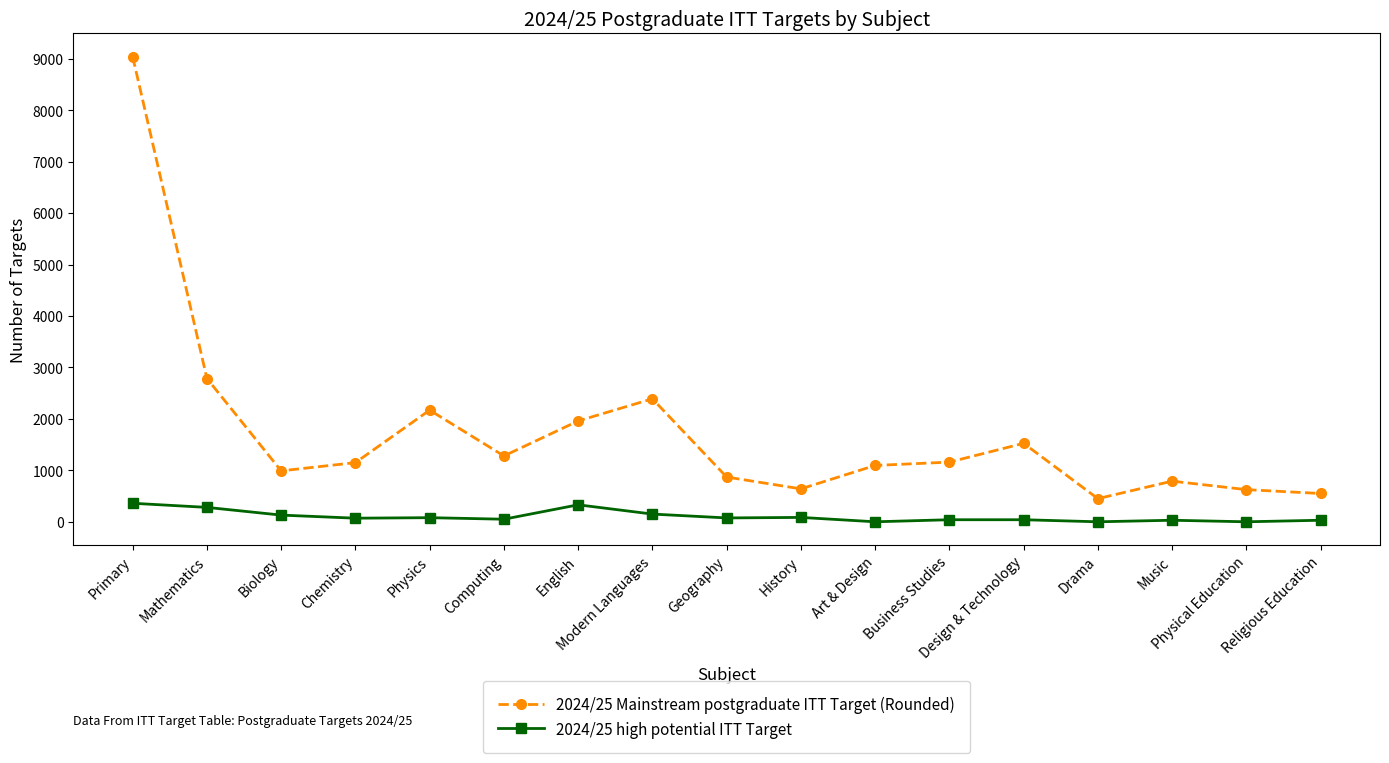

What is the label of the 9th point from the right?

Geography